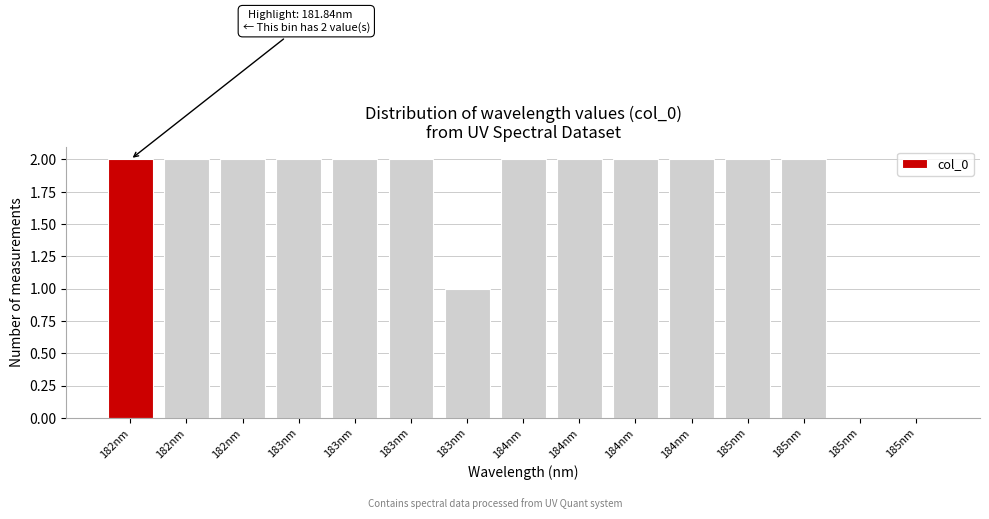

Count the number of categories in the chart.

15